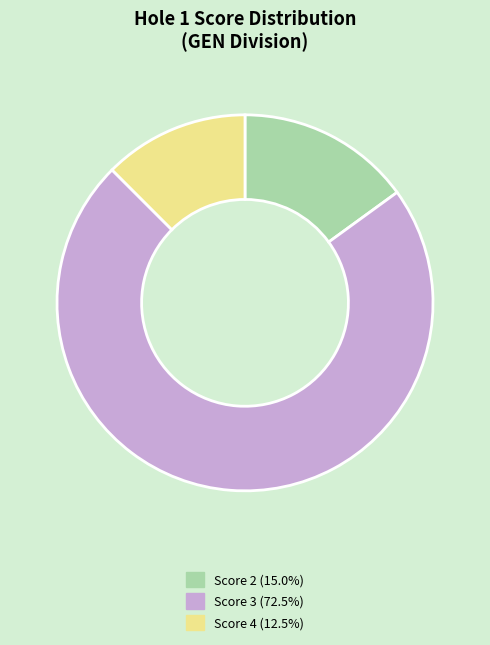

Does any single category account for the majority?

Yes